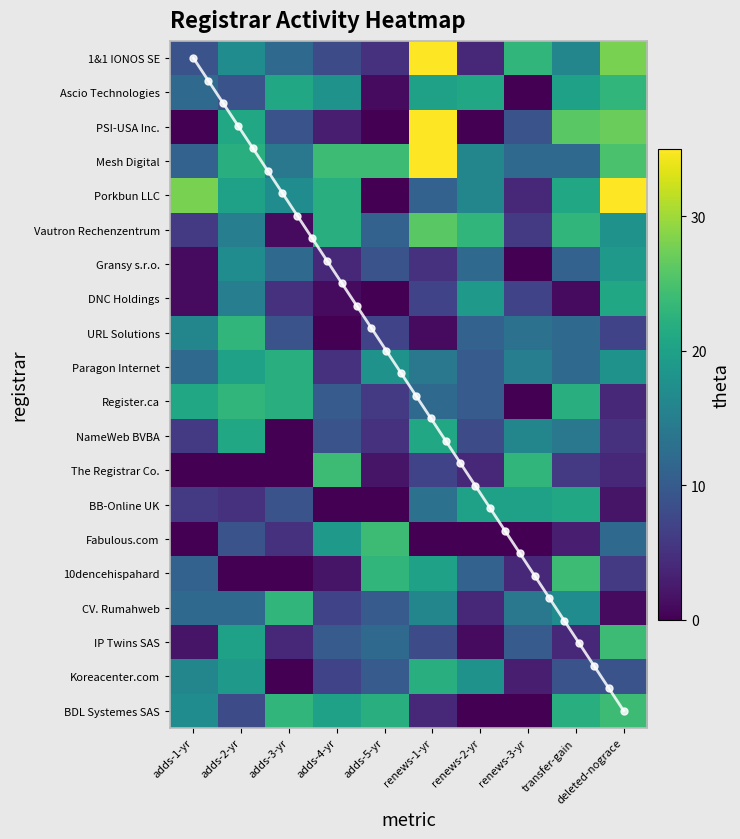

At how many categories does at least one series exceed 35?

2